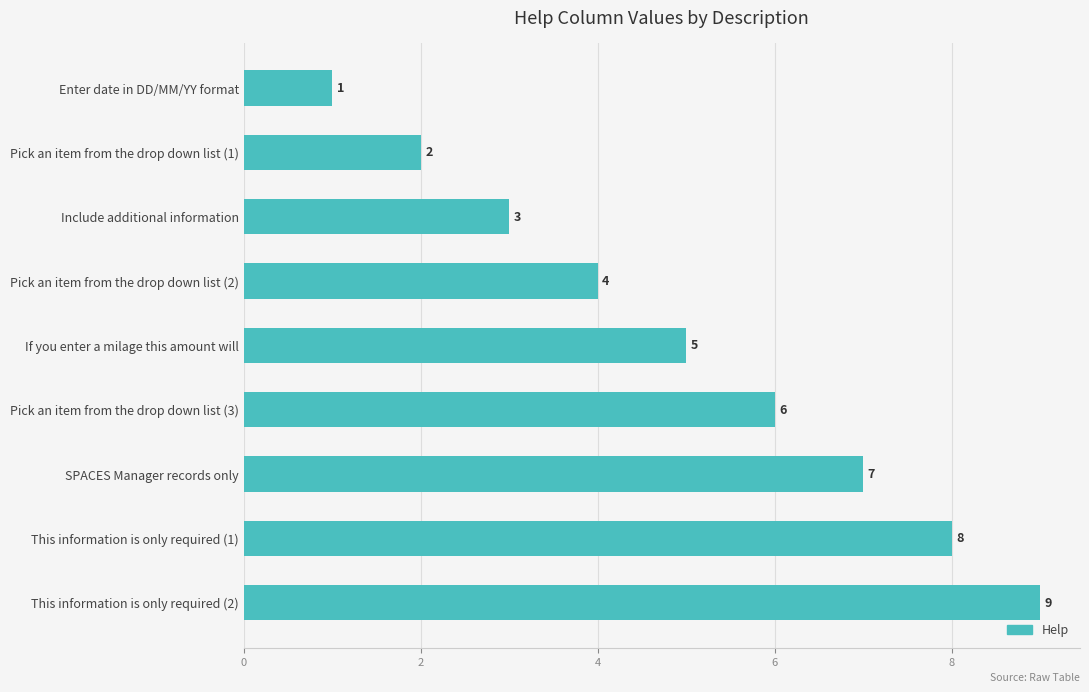

Between SPACES Manager records only and If you enter a milage this amount will, which is larger?

SPACES Manager records only